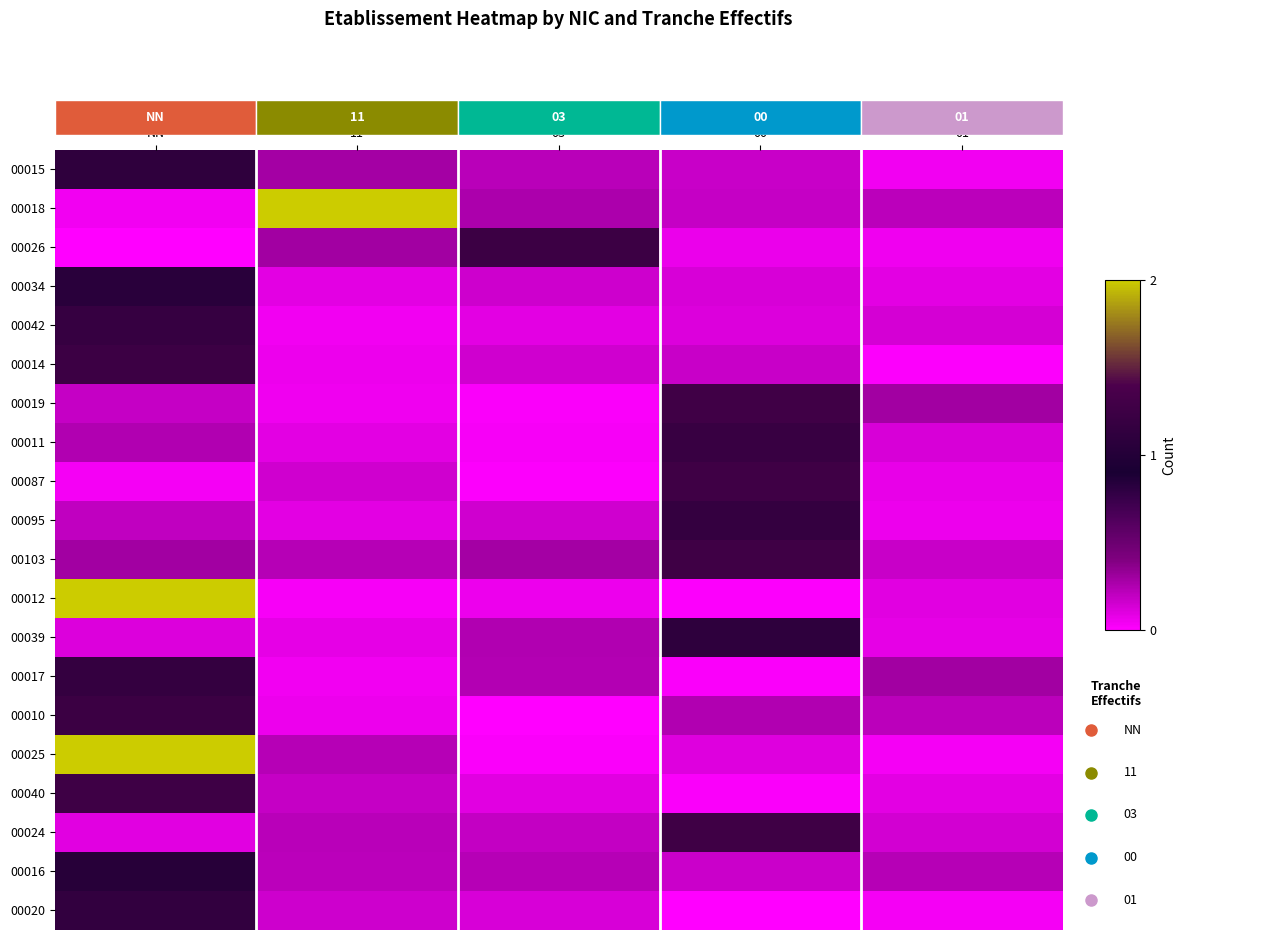

At which category is the sum across all series the highest?

NN